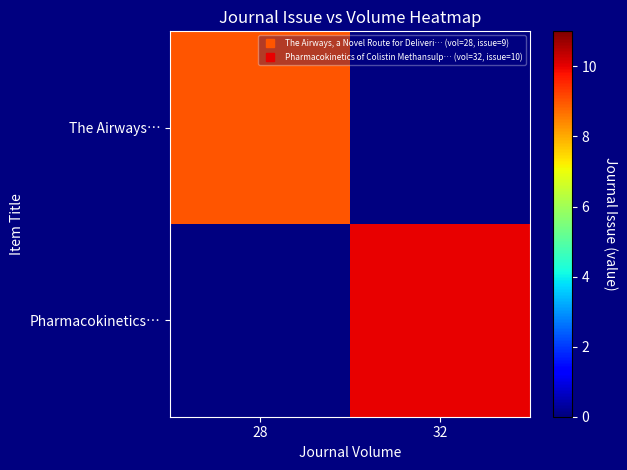

Which category has the highest value across all series?

32